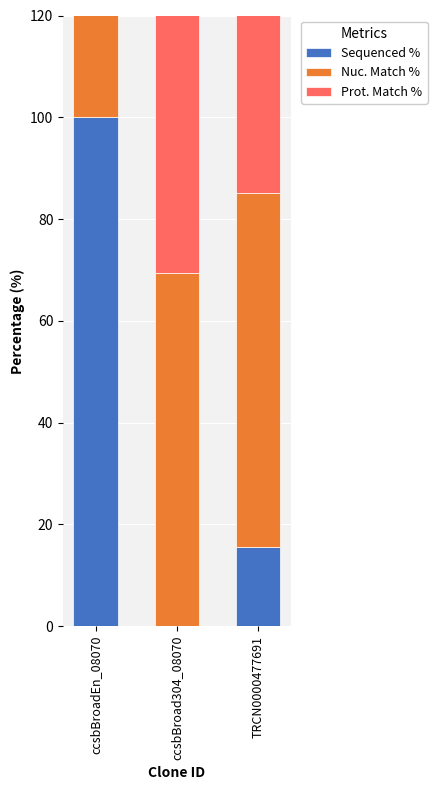

Count the number of categories in the chart.

3